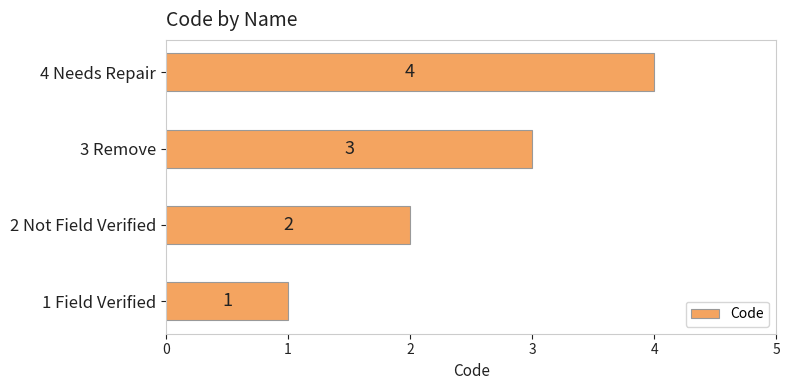

Which category has the highest value across all series?

4 Needs Repair